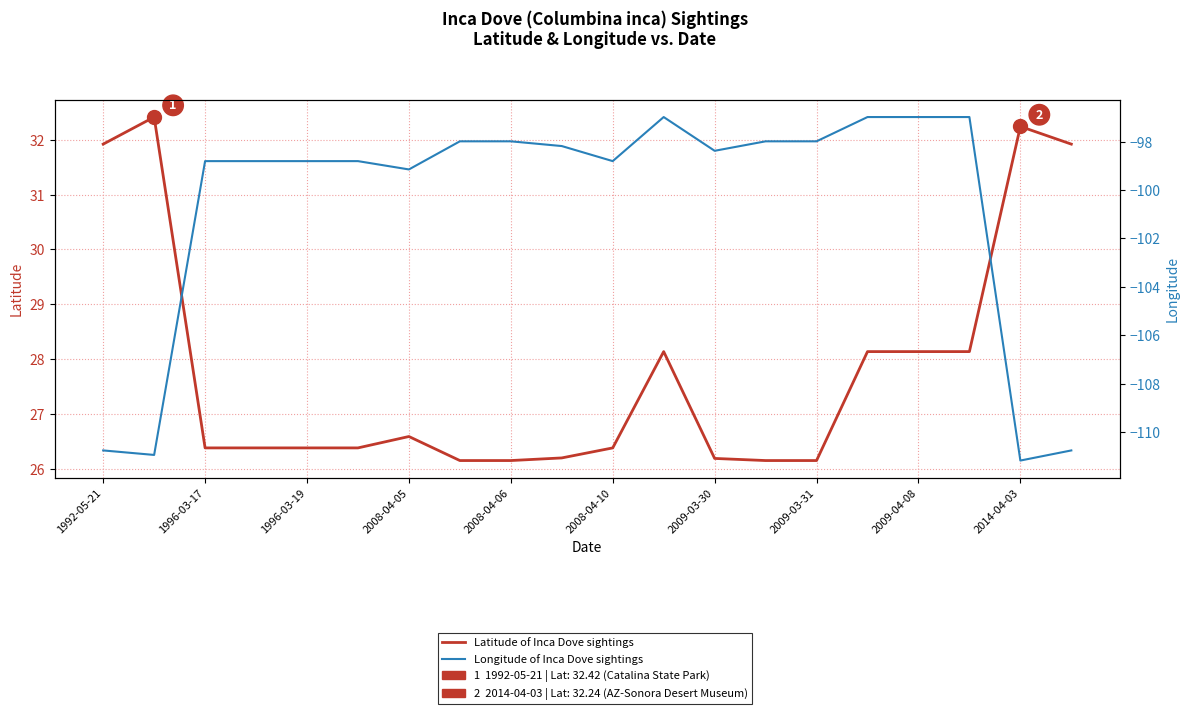

The value of Latitude at 1996-03-17 is 26.4. True or false?

True